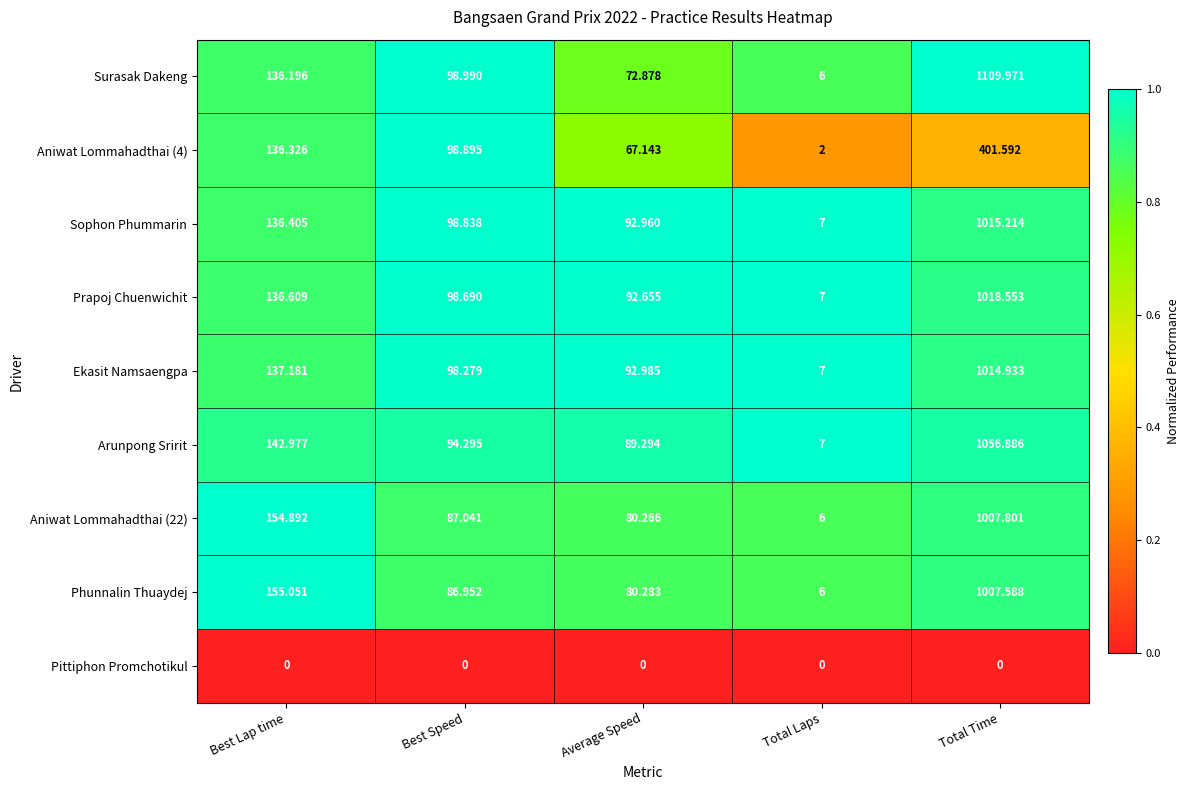

Which category has the highest value in the Arunpong Sririt series?

Total Time